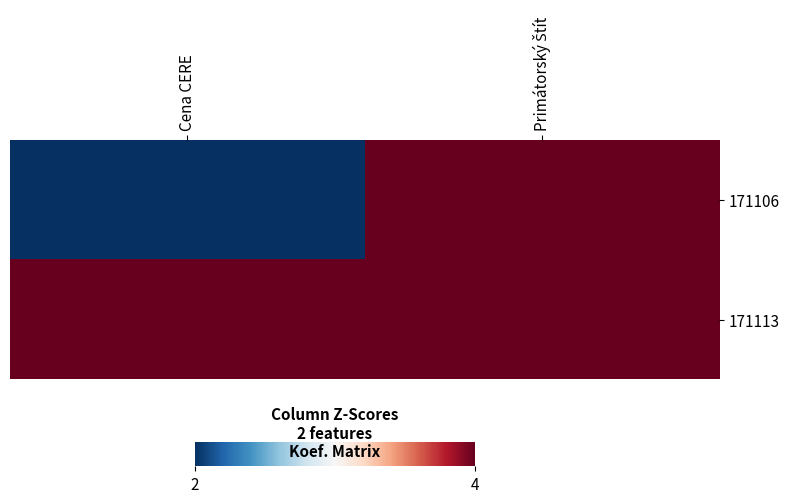

At how many categories does at least one series exceed 3?

2